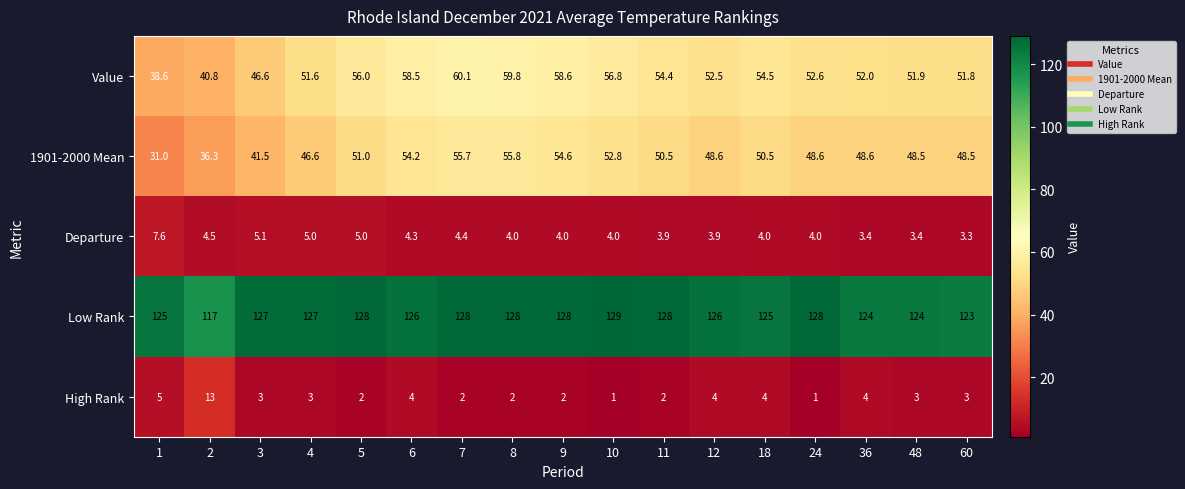

What is the total value across all series at 4?

233.2